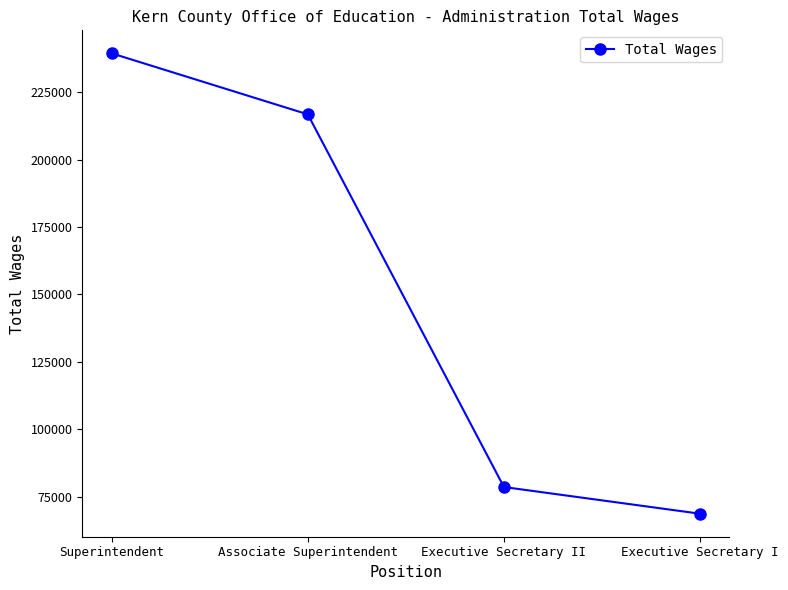

Which label corresponds to the largest value in the chart?

Superintendent